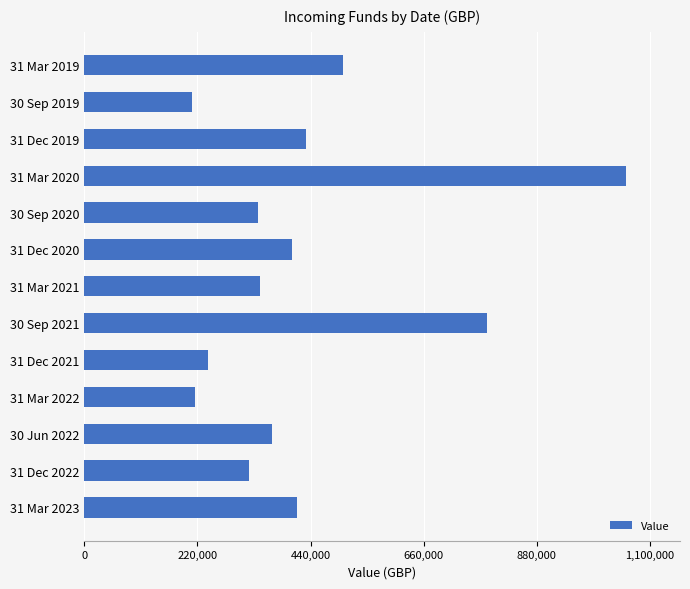

Where is the data nearest to the value 631175?

31 Mar 2019